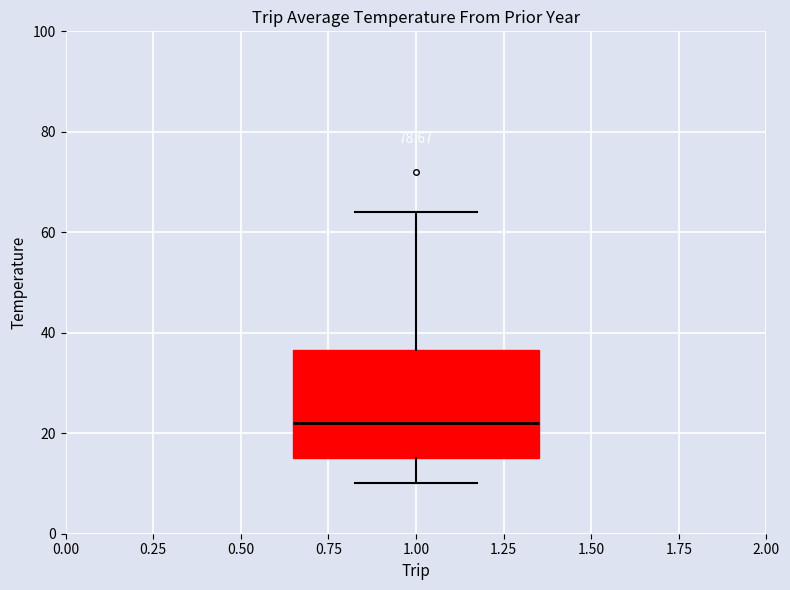

Transcribe this box plot: give where the median line is, the range the box spans, and where the two whiskers end, as read against the y-axis. The values are not printed on the chart, so give them approximately, as read against the axis.

median 22, box 16 to 36, whiskers 10 to 64